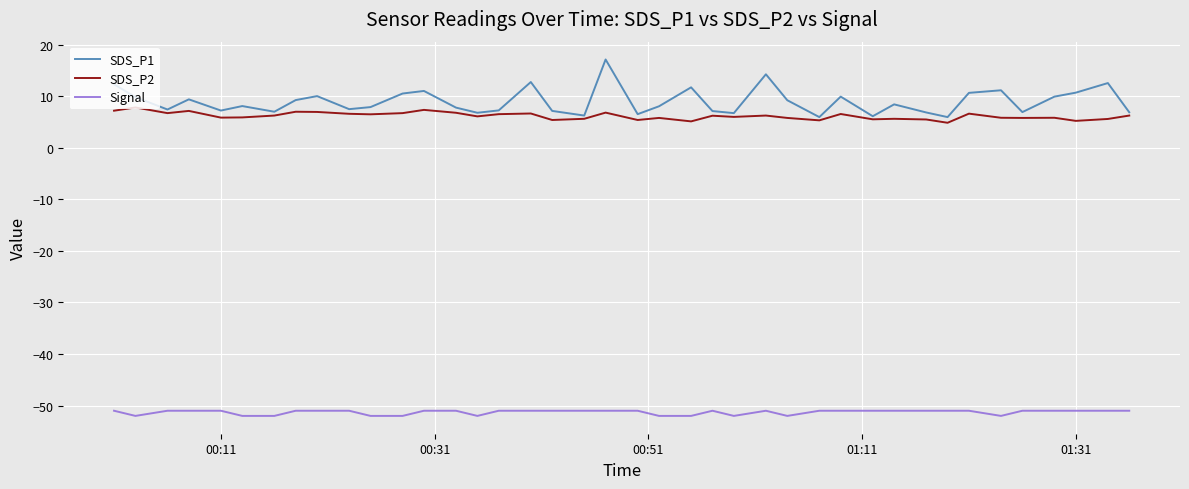

What is the highest value of the Signal series?

-51.0